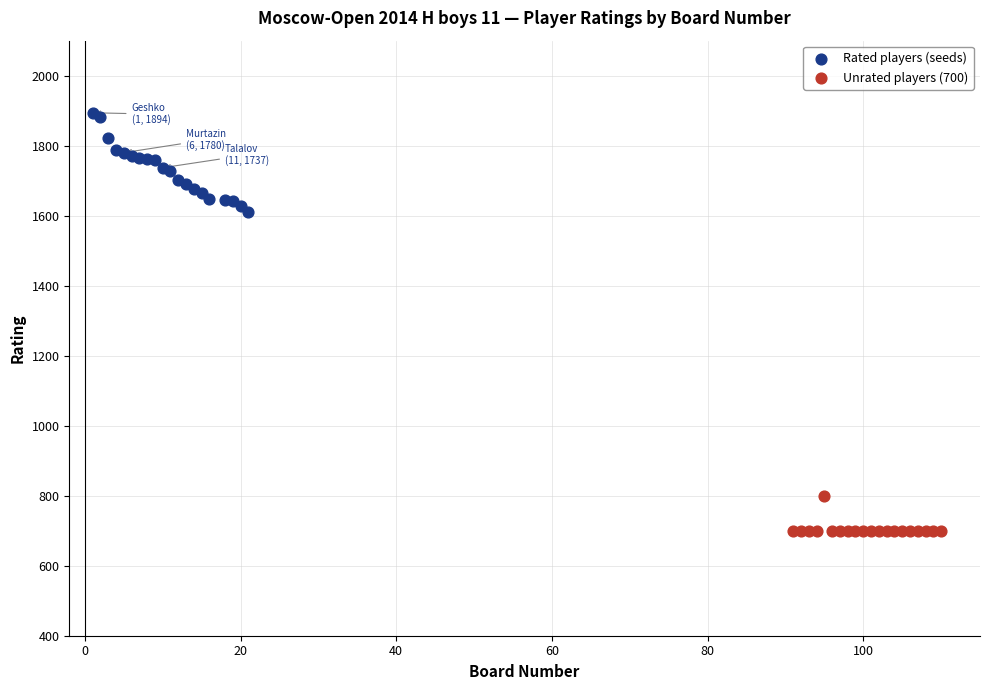

Which series has the widest spread of Y values?

Rated players (seeds)